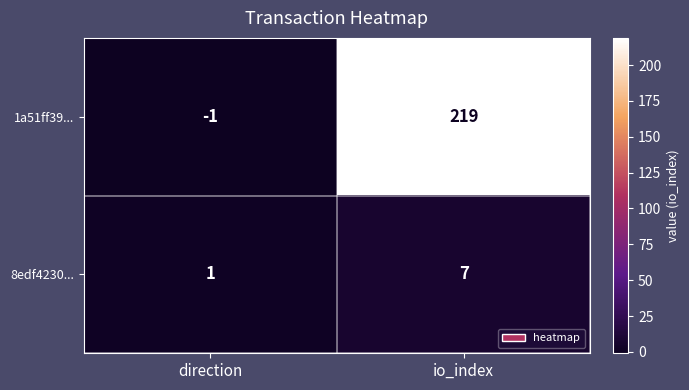

Rank the series at io_index from lowest to highest value.

8edf4230..., 1a51ff39...